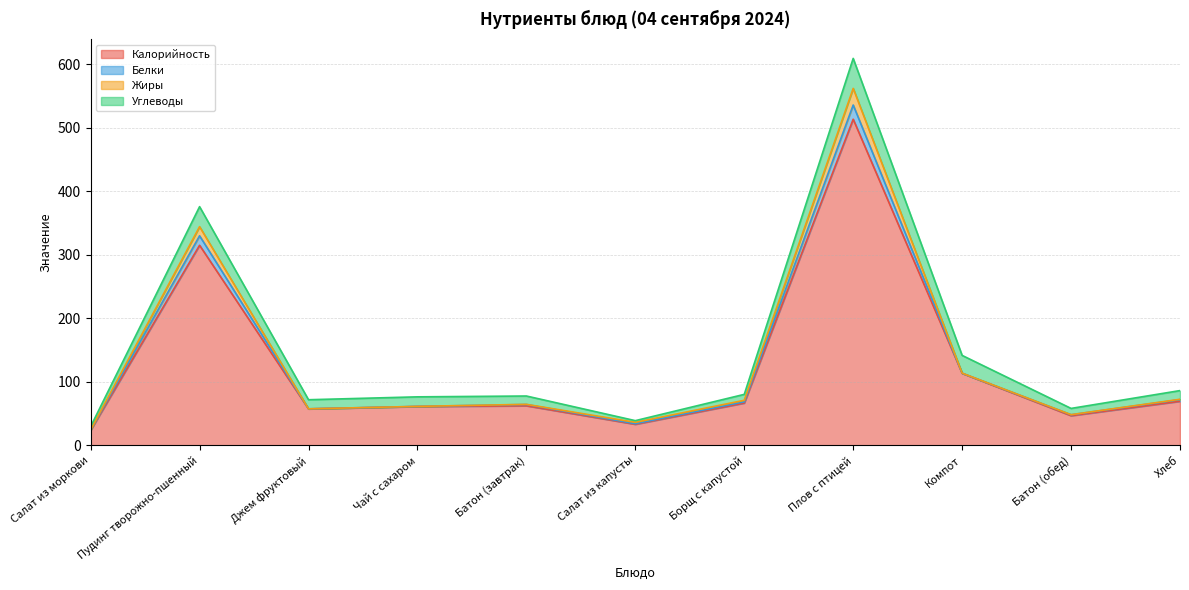

What is the minimum value for Калорийность?

23.9